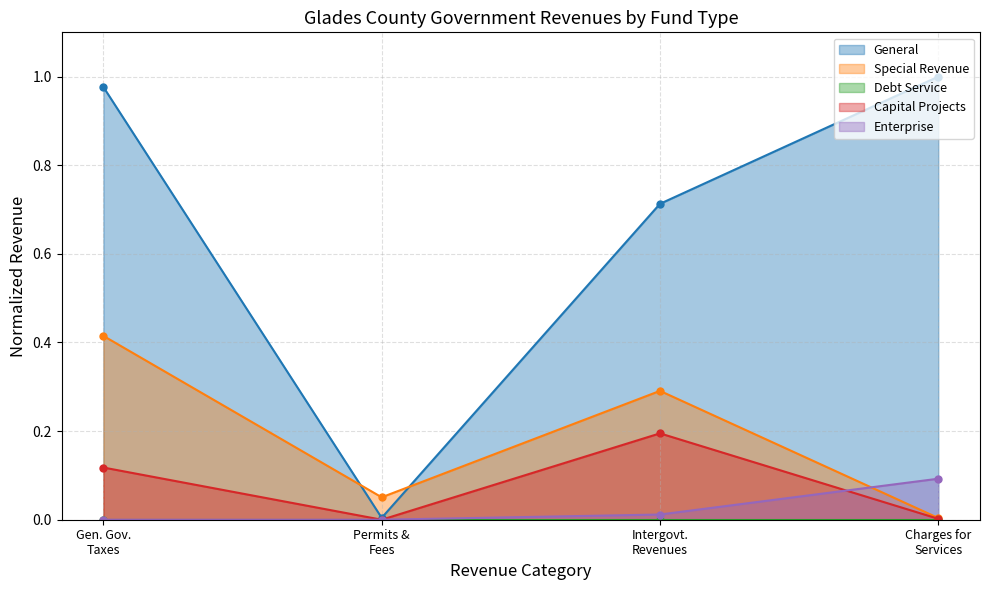

What is the value of the Capital Projects point at the 1st from the left?

0.1